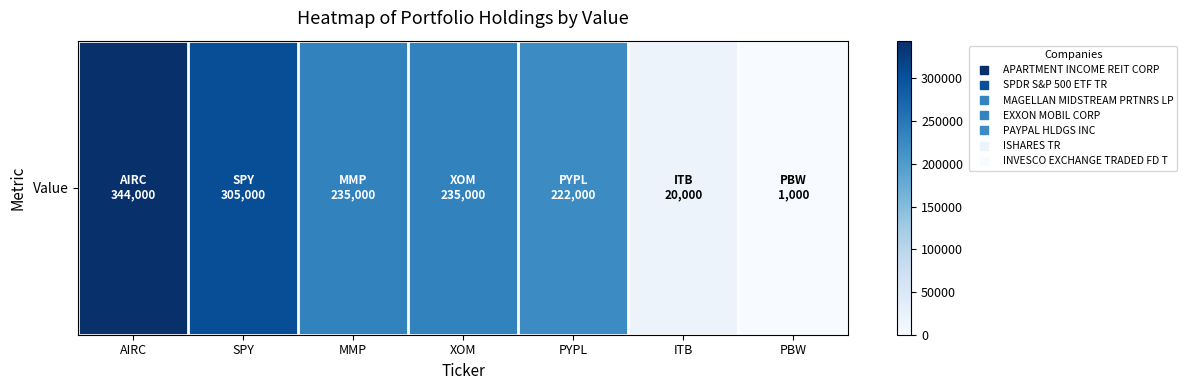

Is it true that the value at AIRC is 344000?

True